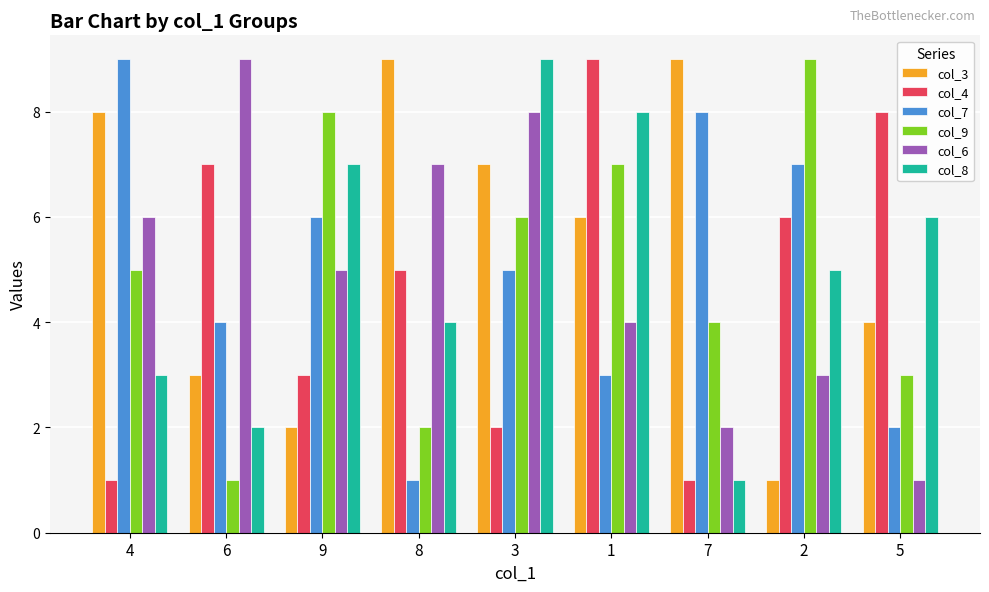

What is the difference between the col_8 values at 5 and 4?

3